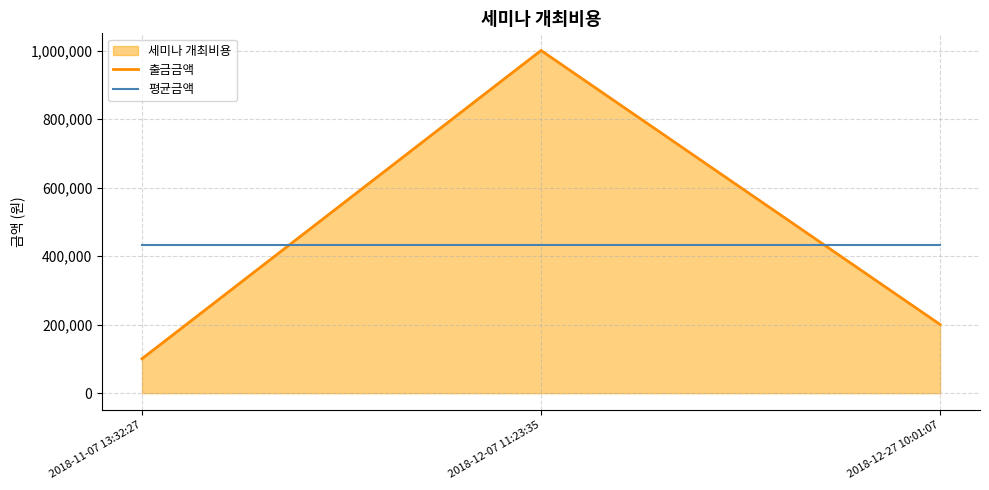

Which series has the largest total across all categories?

출금금액